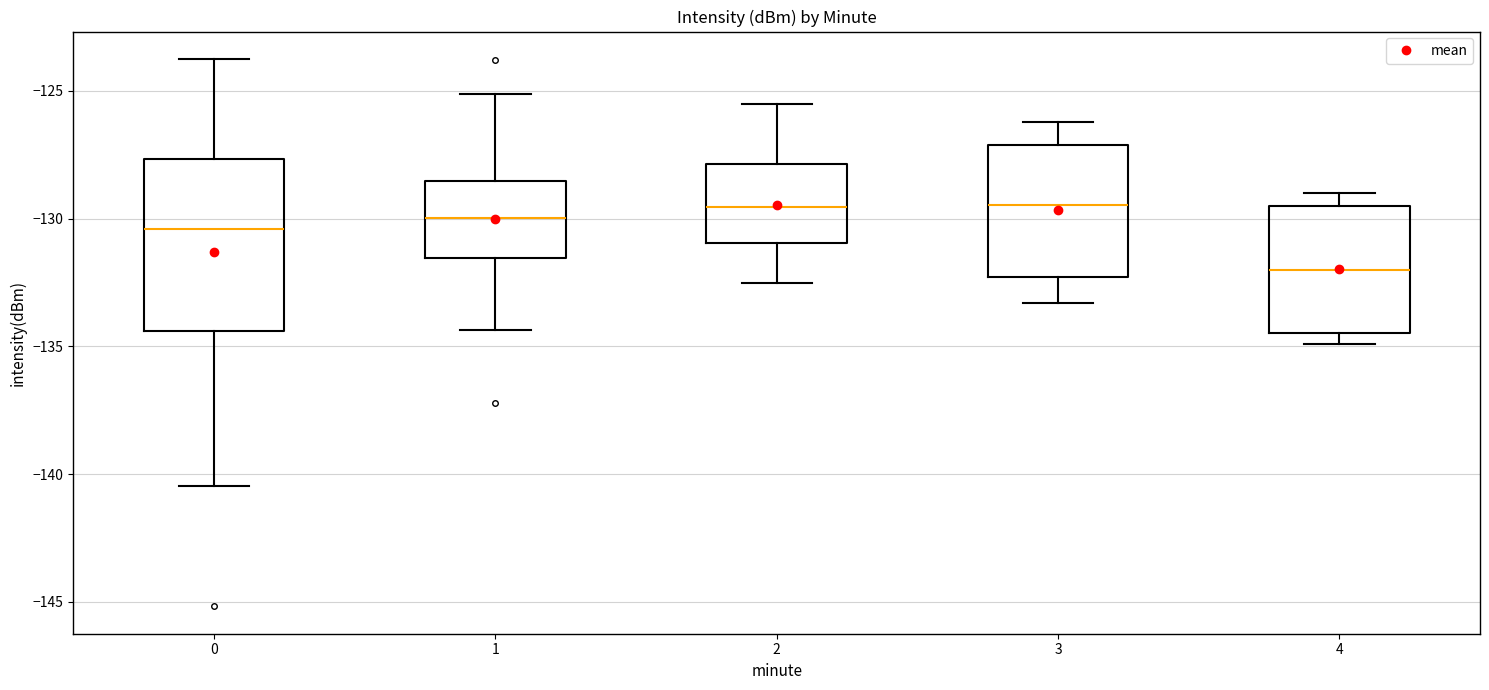

Reading left to right, read every box against the y-axis: the position of its median line, the range the box covers, and the ends of its whiskers. The values are not printed on the chart, so give them approximately, as read against the axis.

0: median -130.5, box -134.5 to -127.5, whiskers -140.5 to -123.5
1: median -130.0, box -131.5 to -128.5, whiskers -134.5 to -125.0
2: median -129.5, box -131.0 to -128.0, whiskers -132.5 to -125.5
3: median -129.5, box -132.5 to -127.0, whiskers -133.5 to -126.0
4: median -132.0, box -134.5 to -129.5, whiskers -135.0 to -129.0